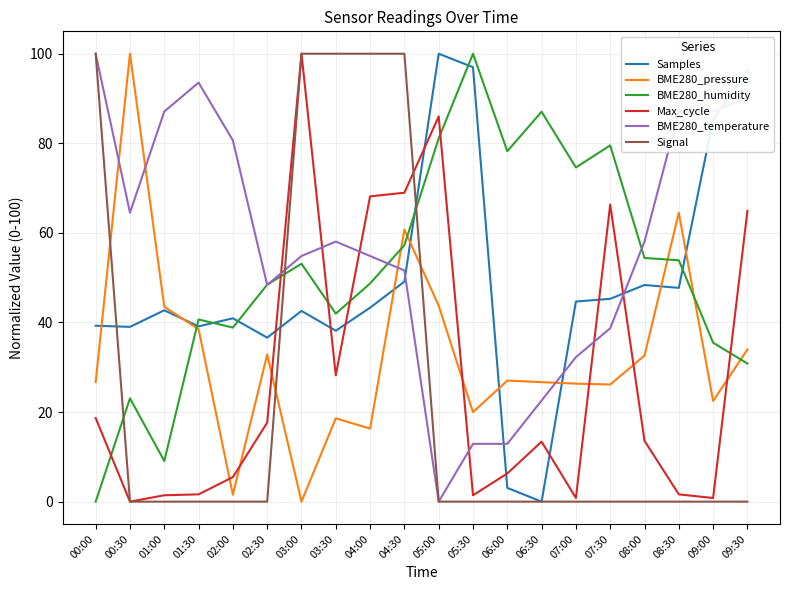

Between which two adjacent categories do Signal and BME280_humidity first intersect?

00:00 and 00:30